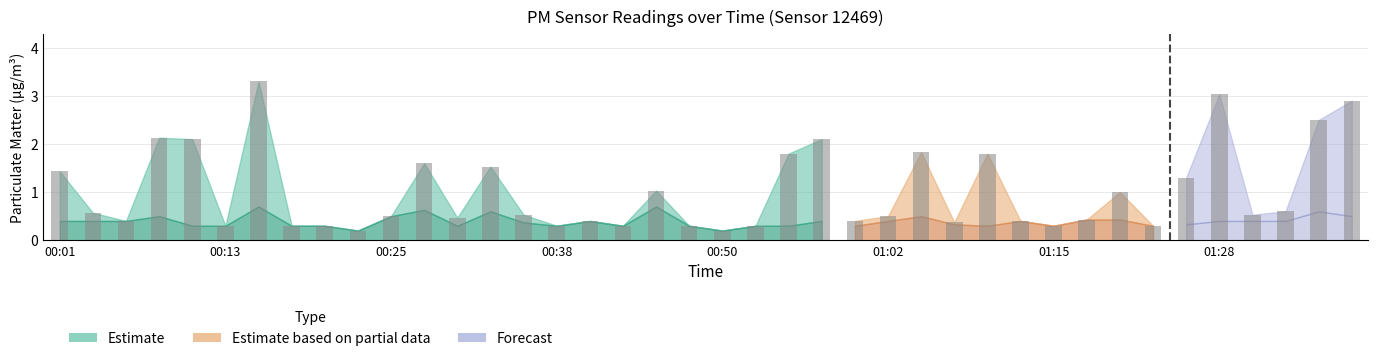

What is the value of the 22nd bar from the left?

0.3